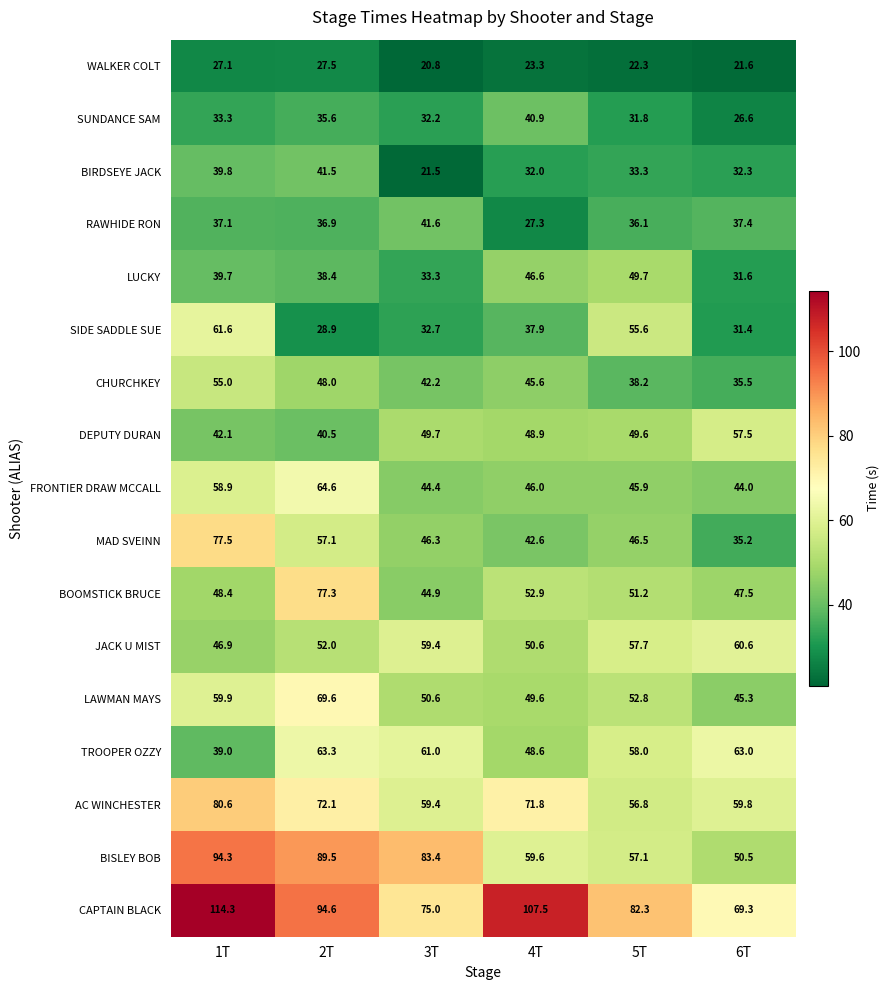

Which series has the largest range (max minus min)?

CAPTAIN BLACK